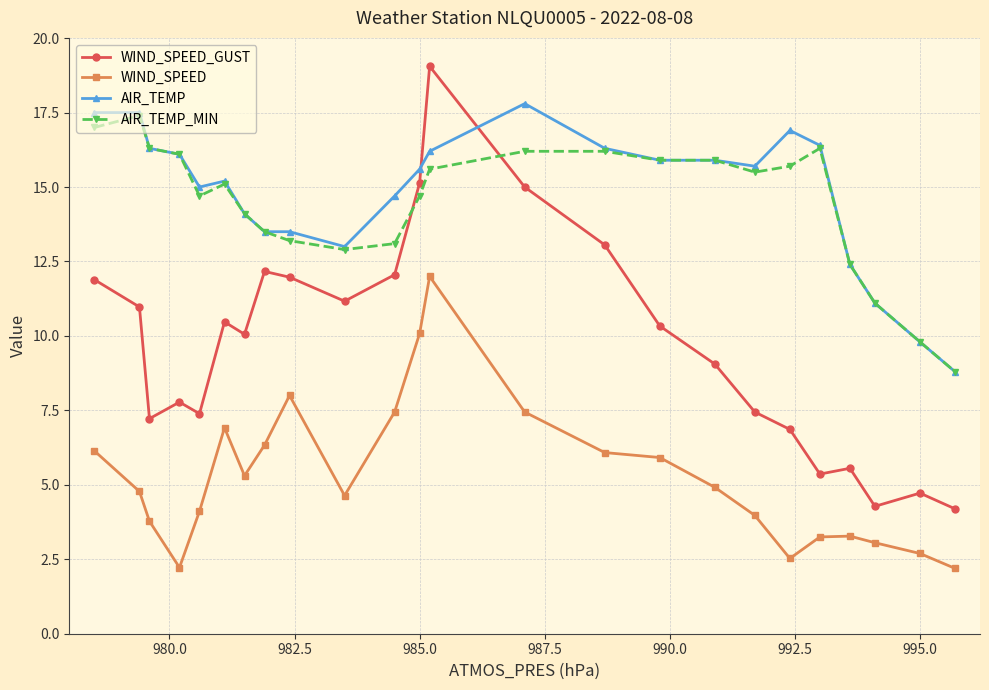

True or false: AIR_TEMP and WIND_SPEED intersect in this chart.

False